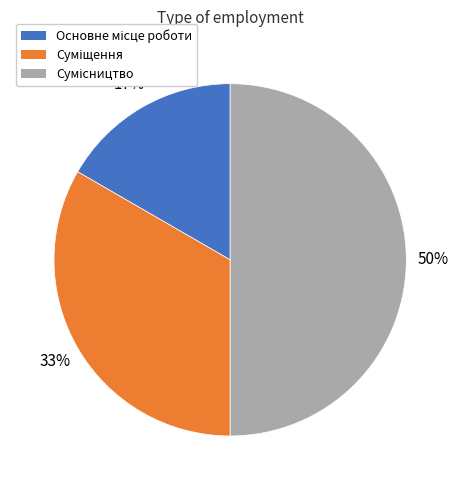

To the nearest percent, what is the average slice percentage?

33%